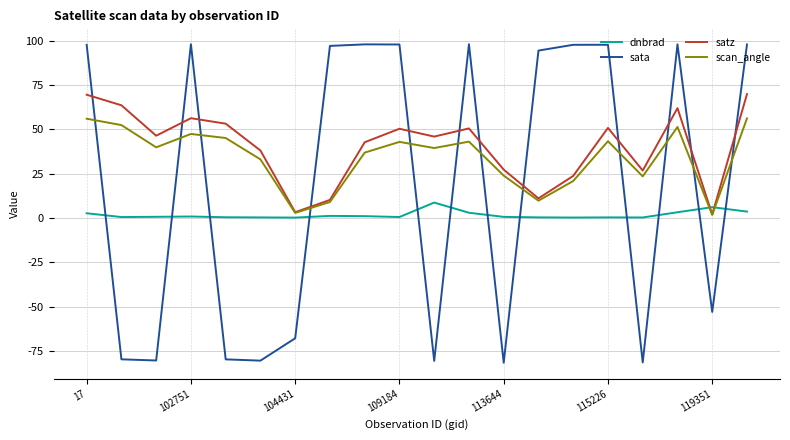

After their last crossing, which series has the higher values: sata or dnbrad?

sata